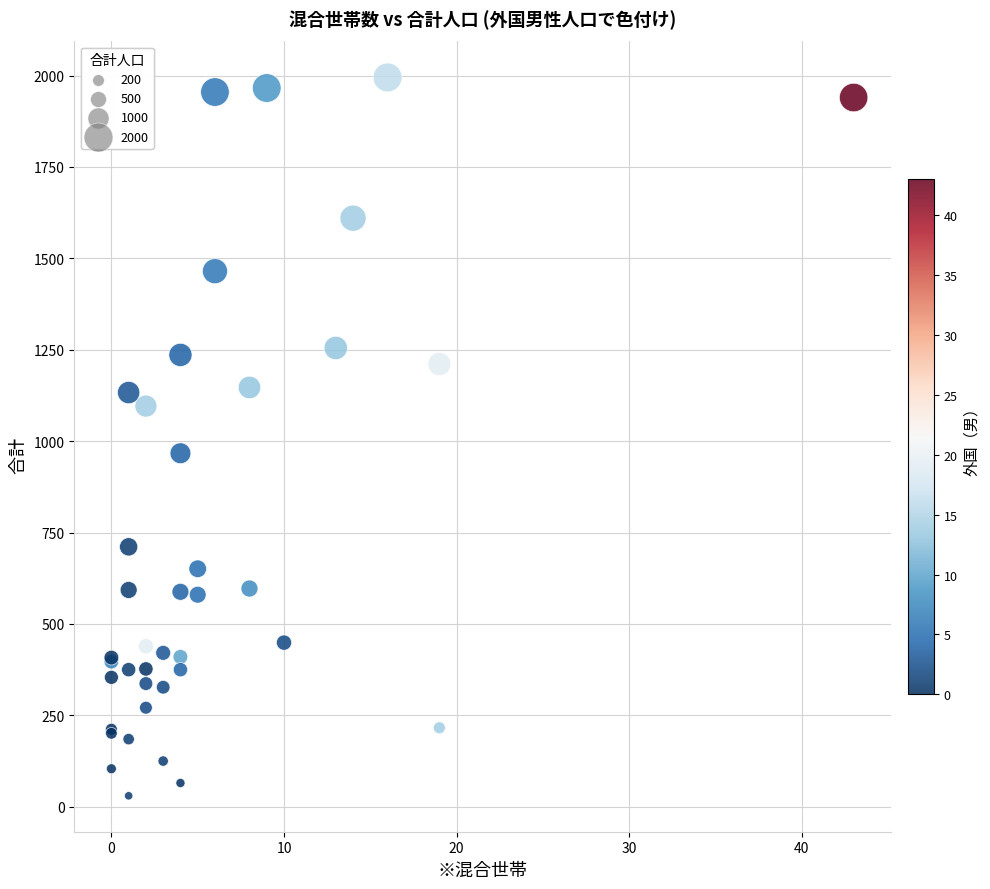

What Y value in the scatter plot is closest to 1012?

967